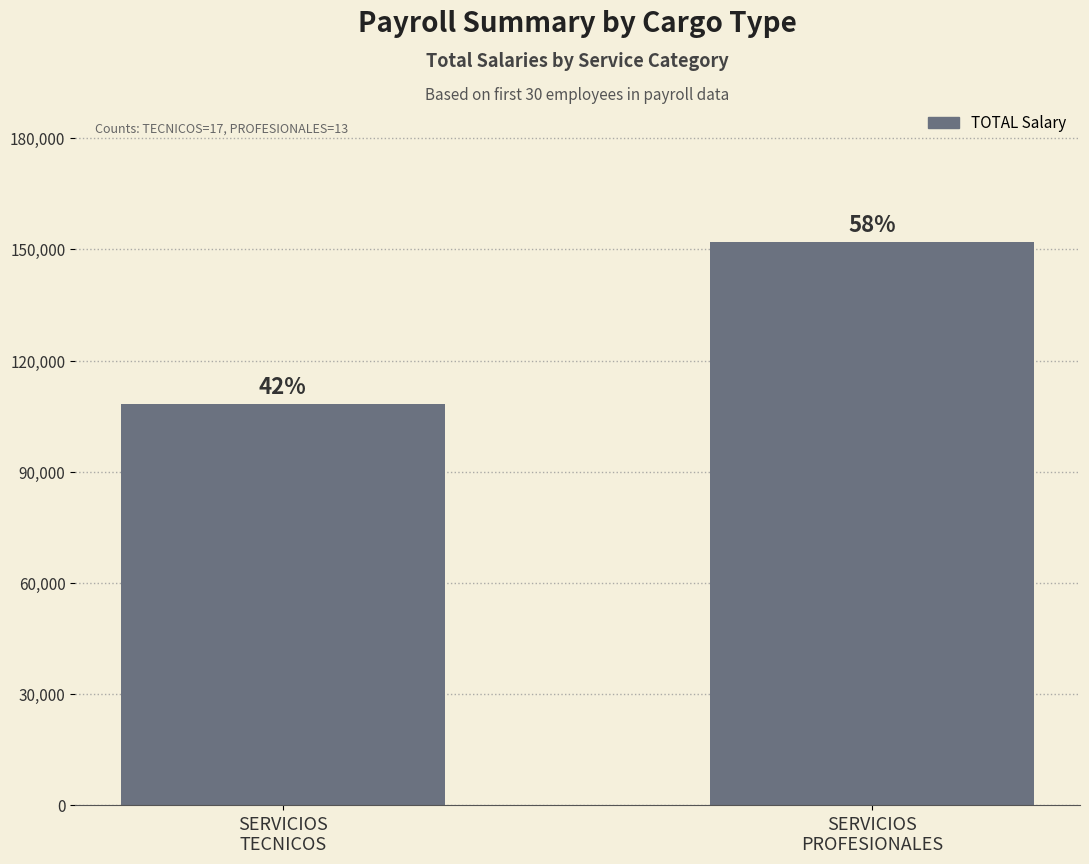

Count the values in the range 108400 to 152000.

2